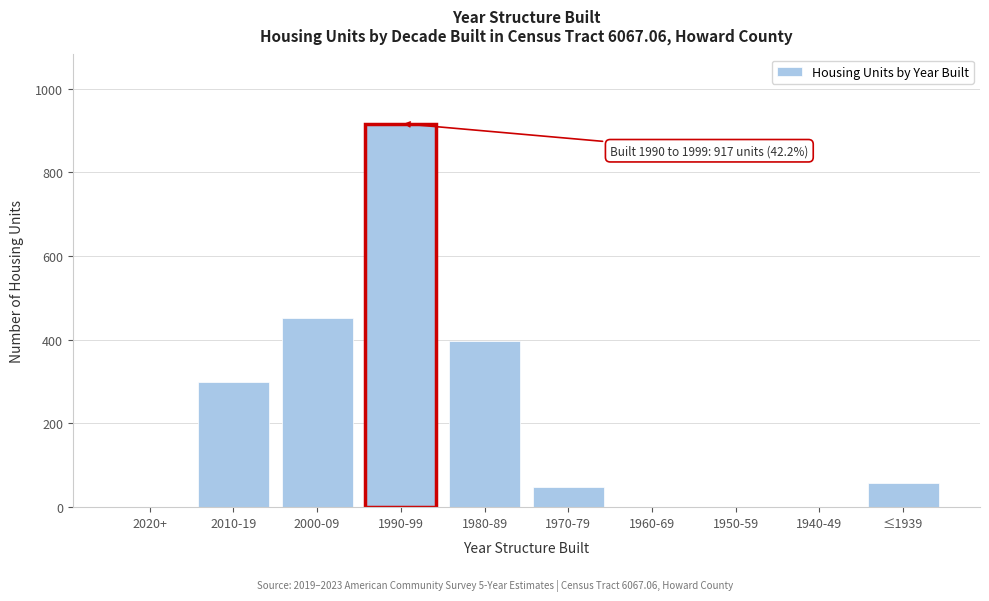

Reading left to right, what are all the values shown in this chart?

2020+=0	2010-19=299	2000-09=451	1990-99=917	1980-89=398	1970-79=49	1960-69=0	1950-59=0	1940-49=0	≤1939=58